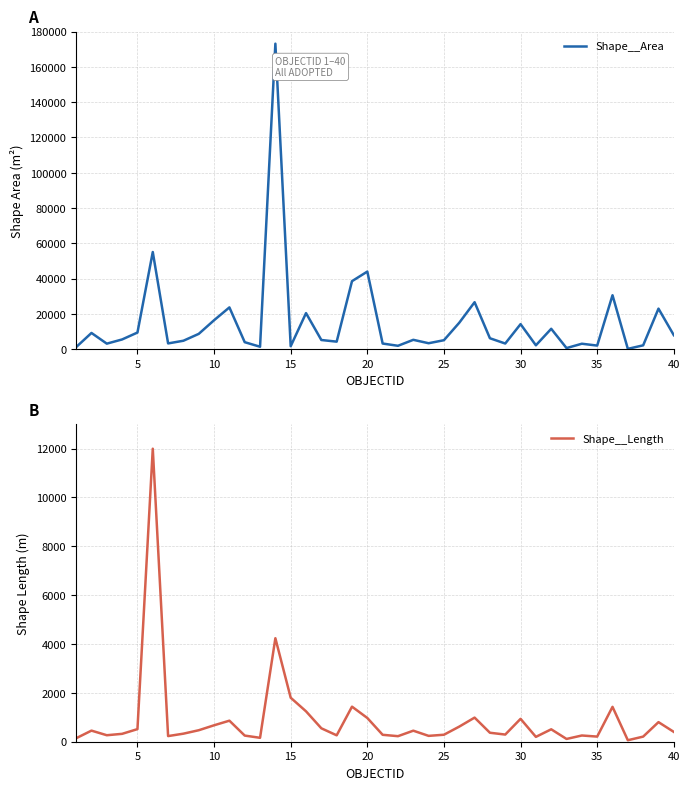

After their last crossing, which series has the higher values: Shape__Length or Shape__Area?

Shape__Area